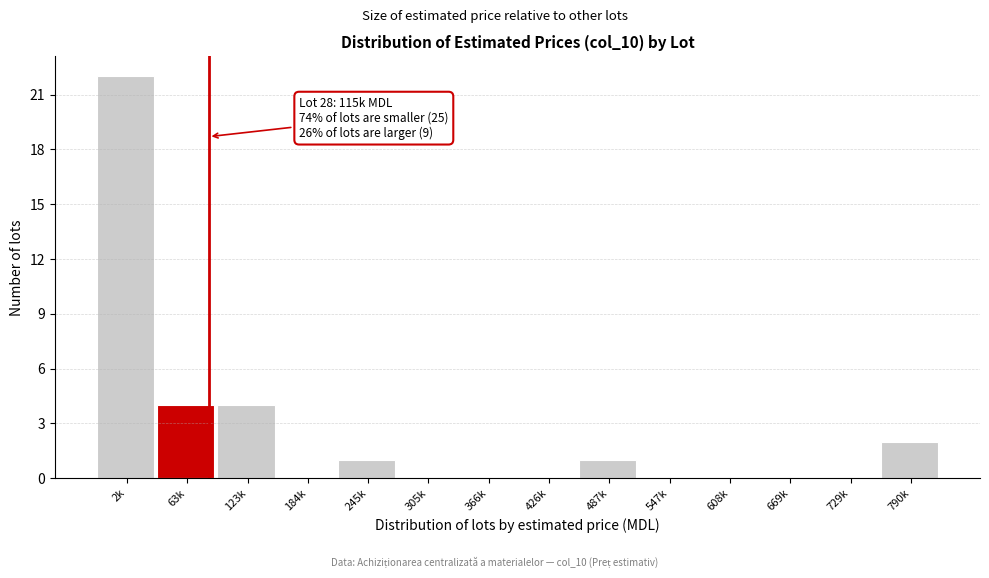

Reading left to right, extract all data points from this chart.

2k=22	63k=4	123k=4	184k=0	245k=1	305k=0	366k=0	426k=0	487k=1	547k=0	608k=0	669k=0	729k=0	790k=2